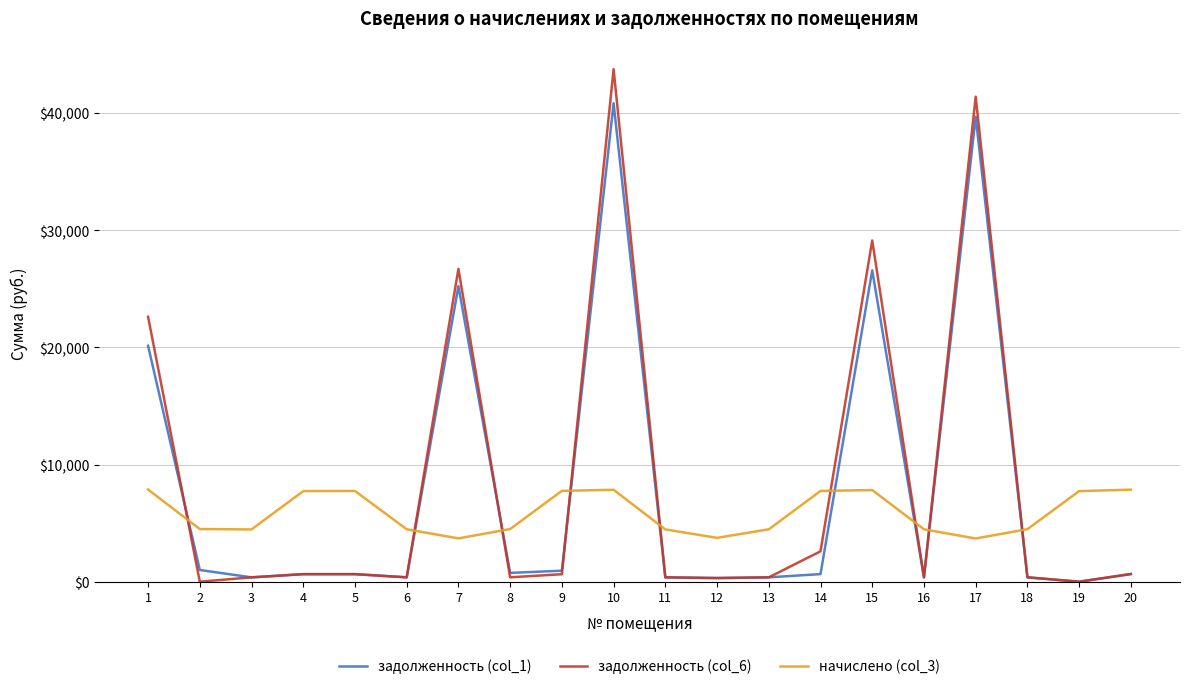

At which label does начислено (col_3) first exceed 4494?

1